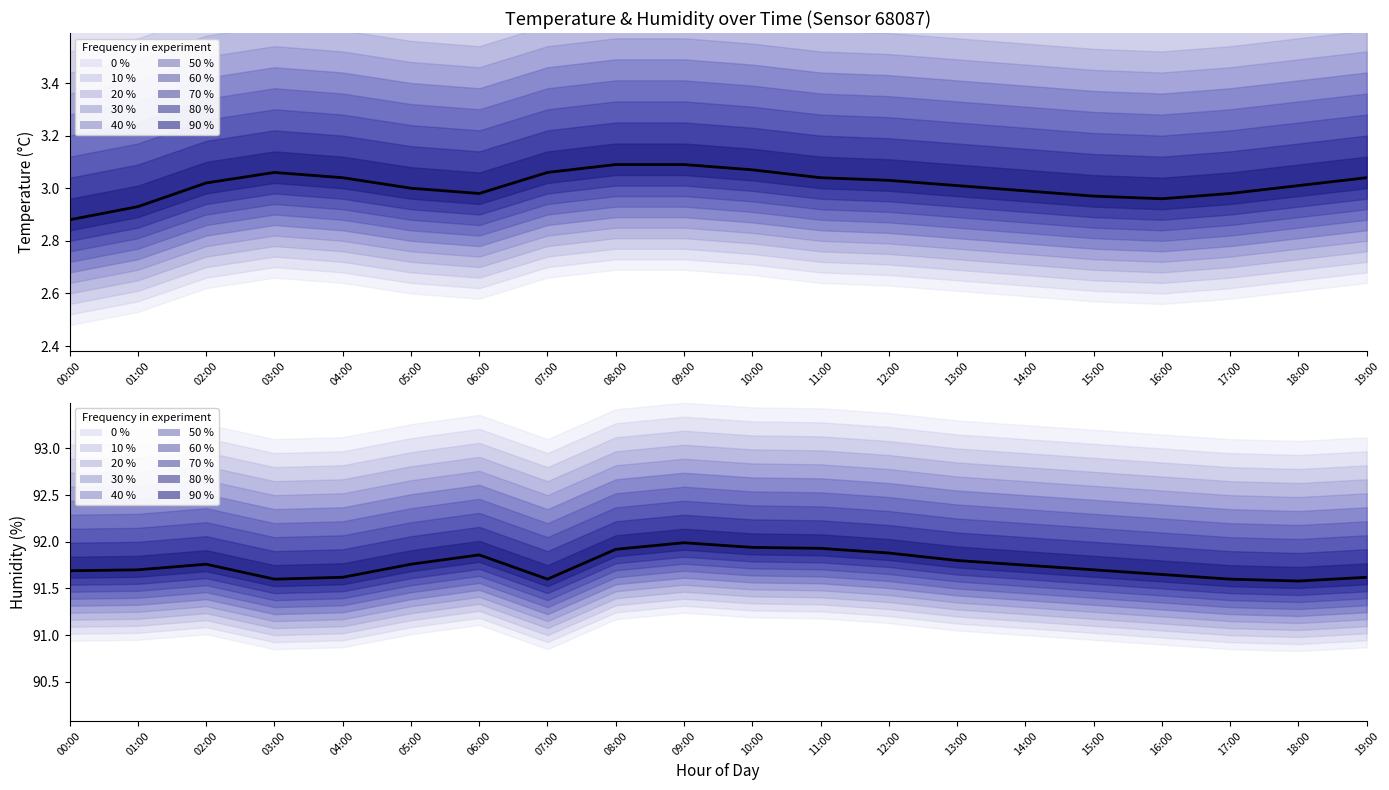

True or false: median humidity and median temperature intersect in this chart.

False